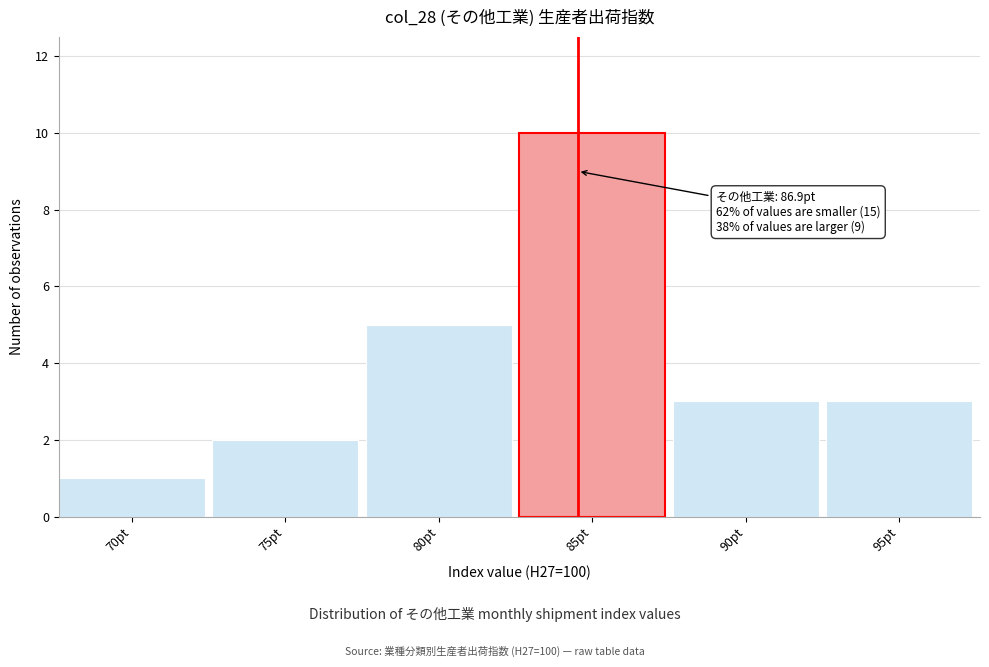

Reading left to right, list all the values displayed in this chart.

70pt=1	75pt=2	80pt=5	85pt=10	90pt=3	95pt=3